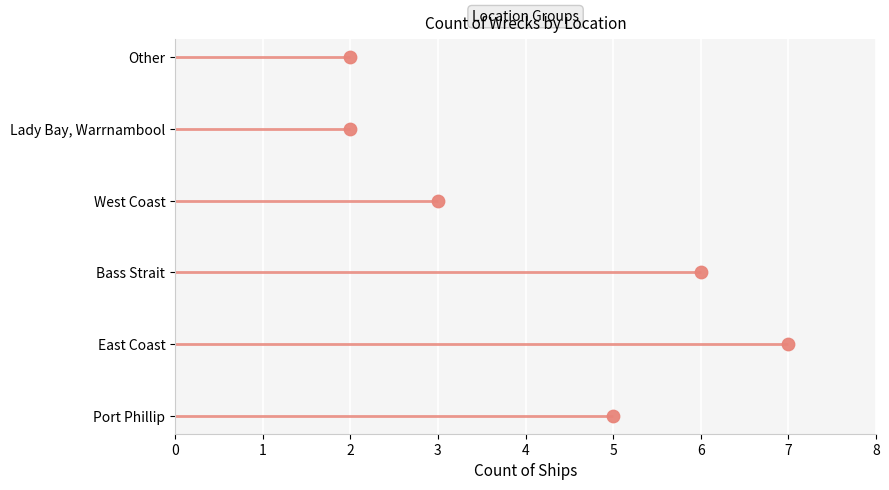

What is the change in value from 5 to 7?

+1